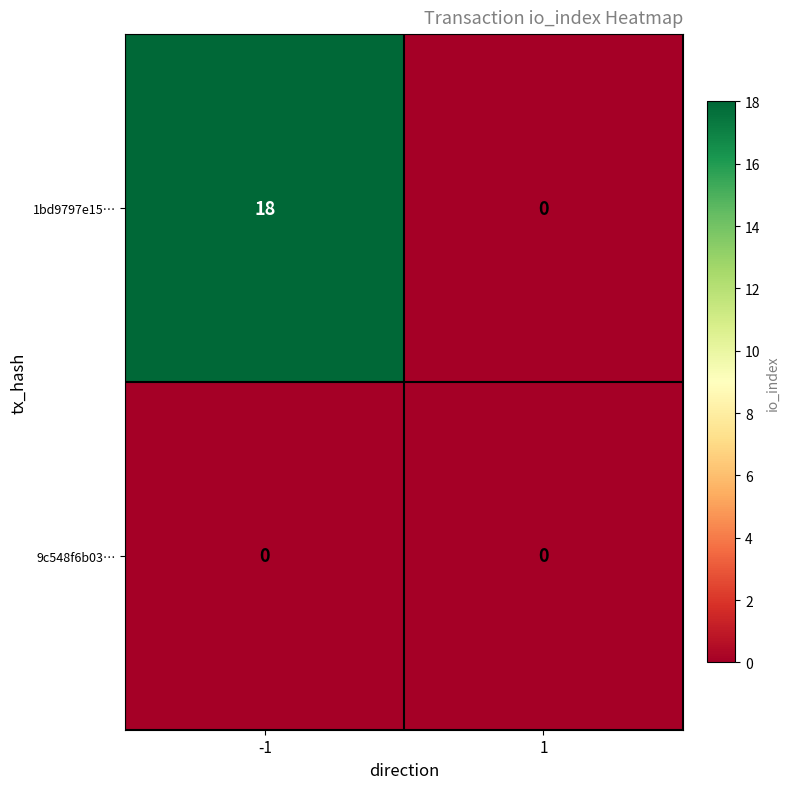

Reading left to right, list all the values displayed in this chart.

1bd9797e15…: 18	0
9c548f6b03…: 0	0